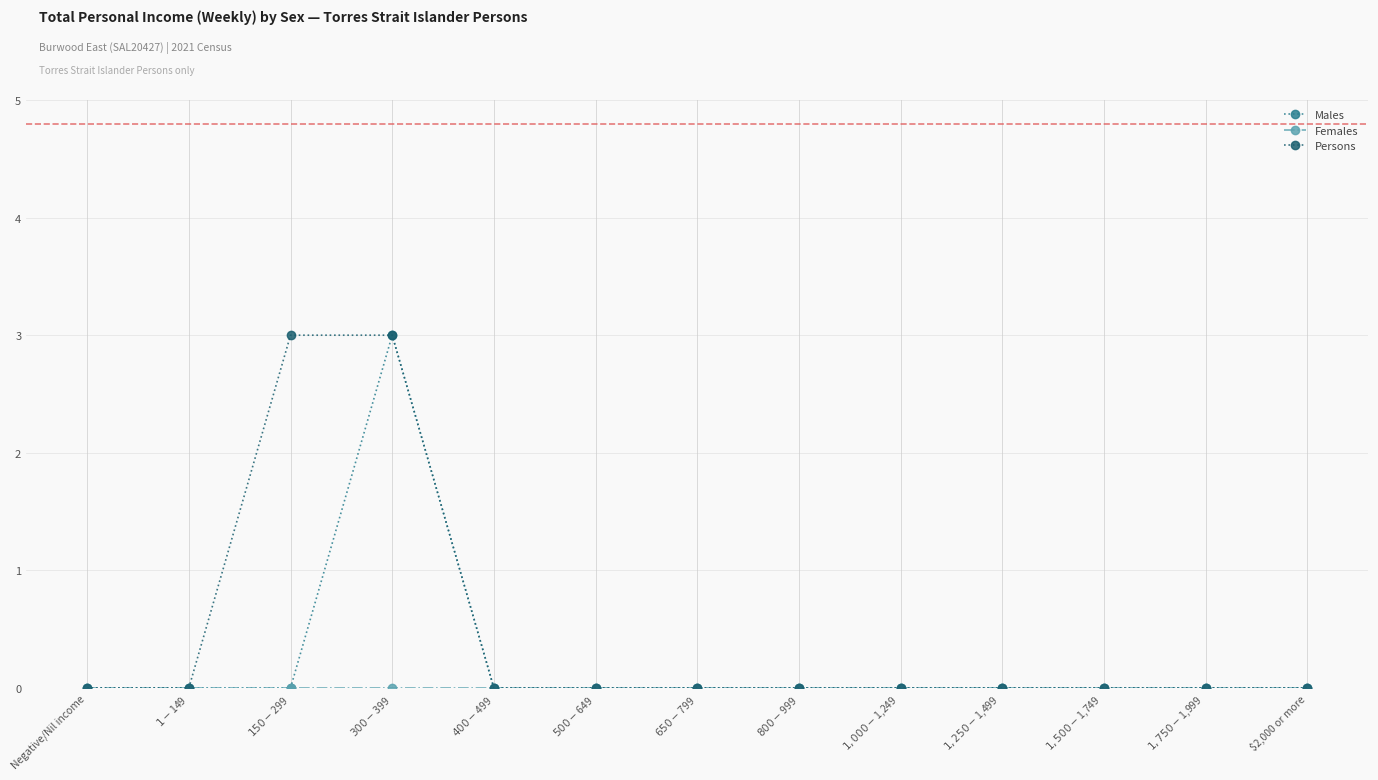

True or false: Persons has a value of 2 at $1,750-$1,999.

False